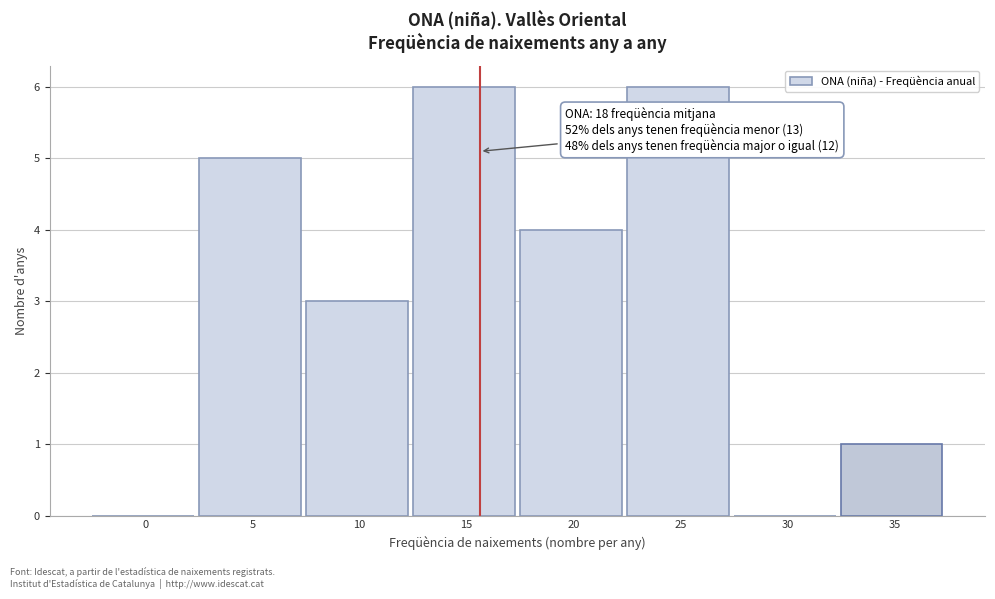

Reading left to right, extract all data points from this chart.

0=0	5=5	10=3	15=6	20=4	25=6	30=0	35=1